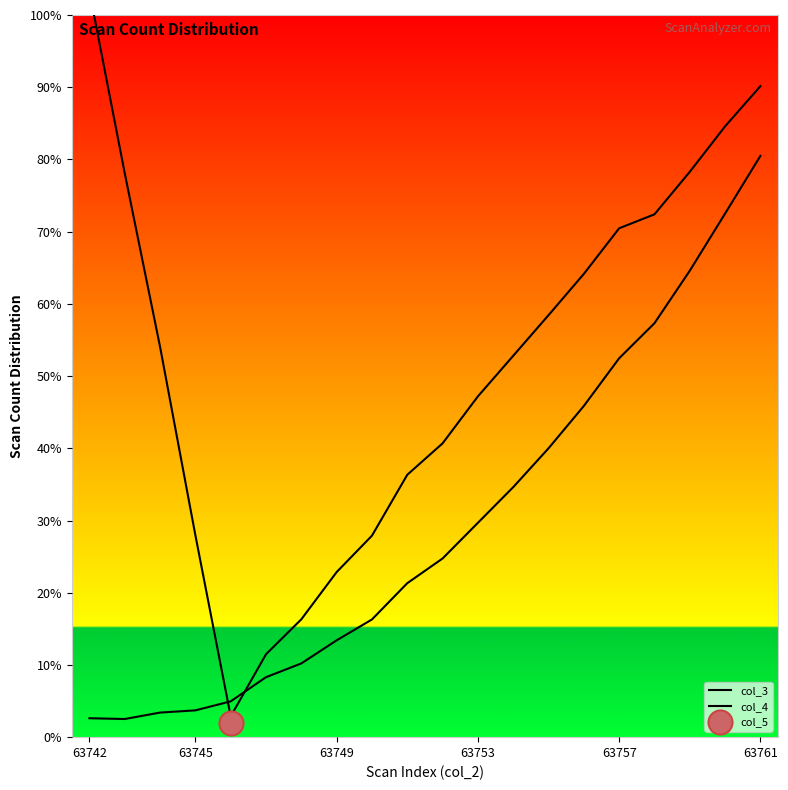

Which series has the largest total across all categories?

col_3